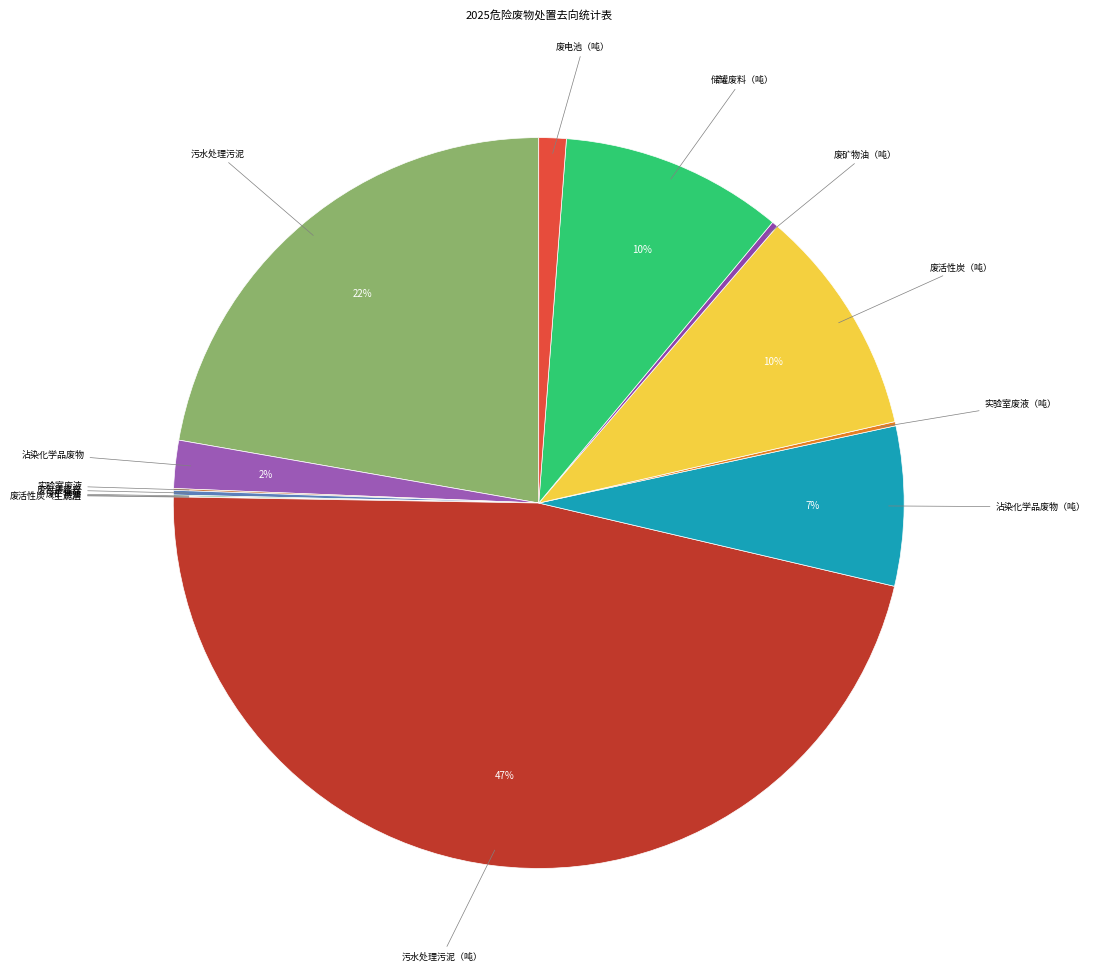

The 废活性炭（吨） slice represents 23% of the pie. True or false?

False